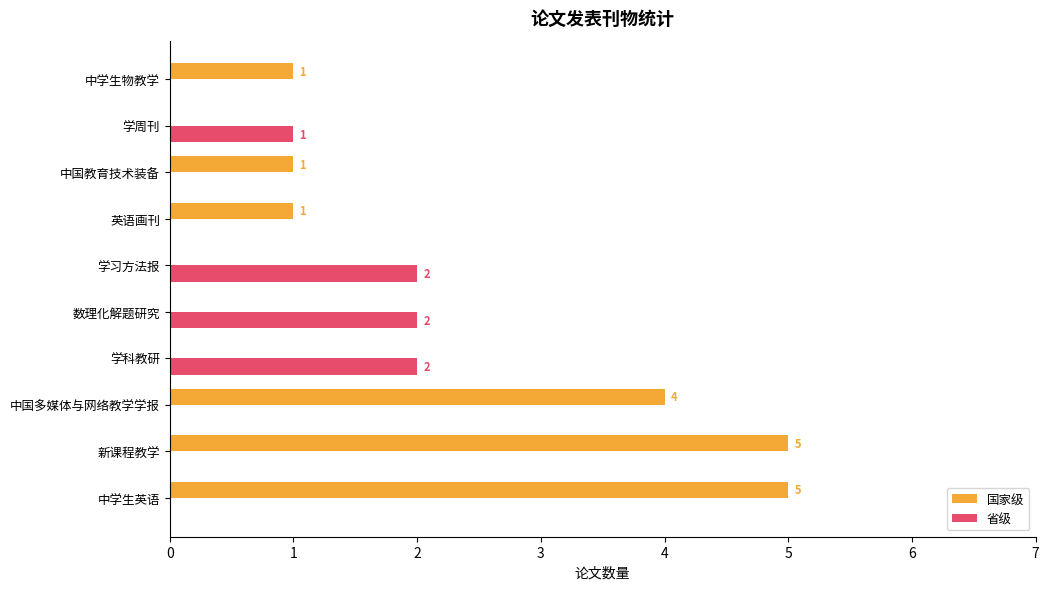

How many 国家级 values are between 0 and 4?

8